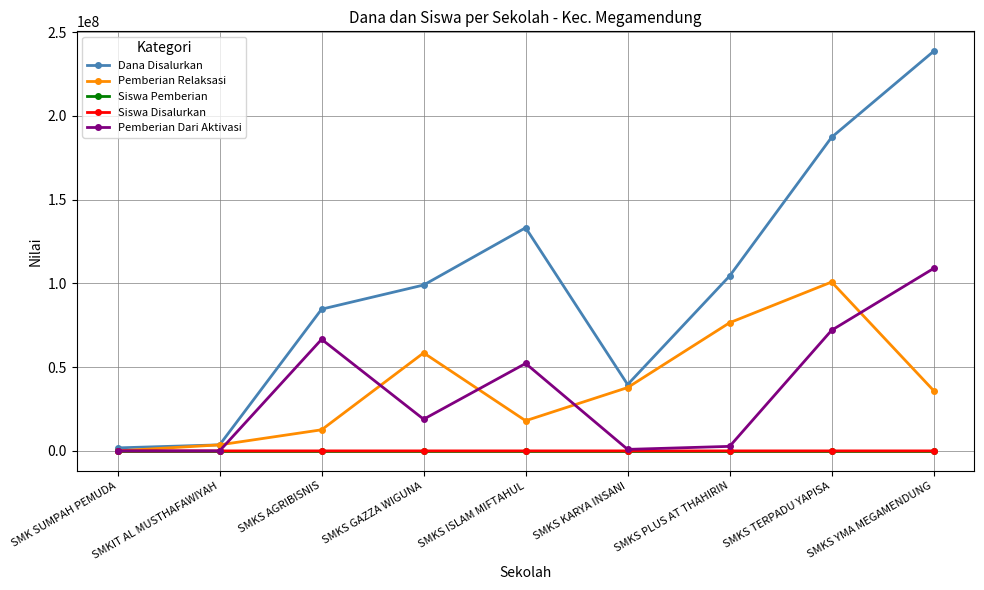

Which series changed the most between SMKIT AL MUSTHAFAWIYAH and SMKS AGRIBISNIS?

Dana Disalurkan